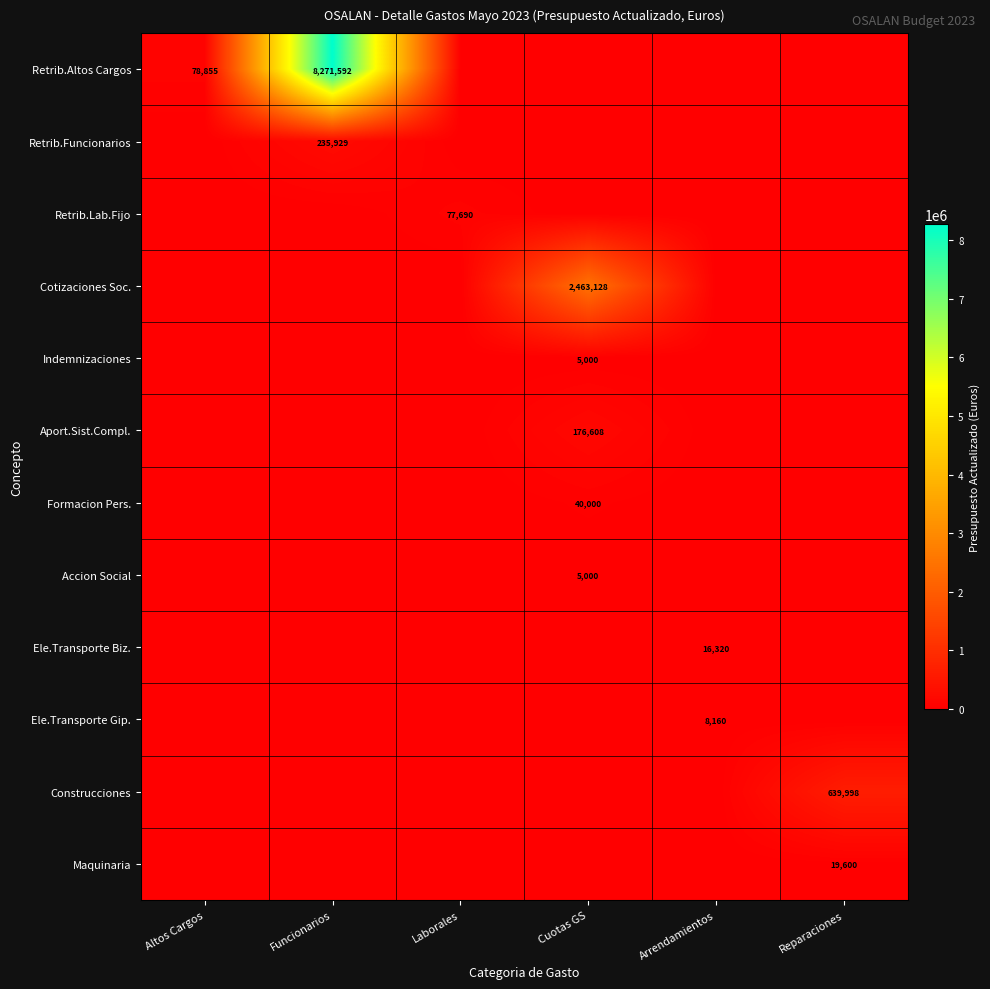

How many series are shown in this chart?

12